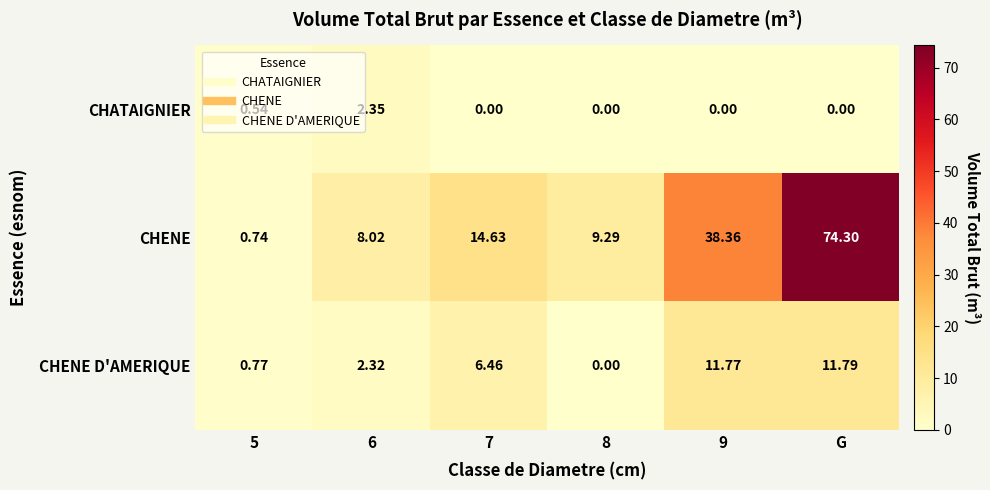

How many categories are shown in the chart?

6